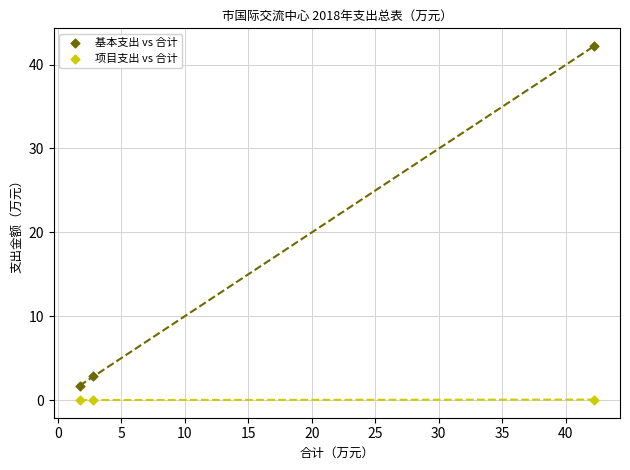

Across all data points, what is the average Y value?

7.8